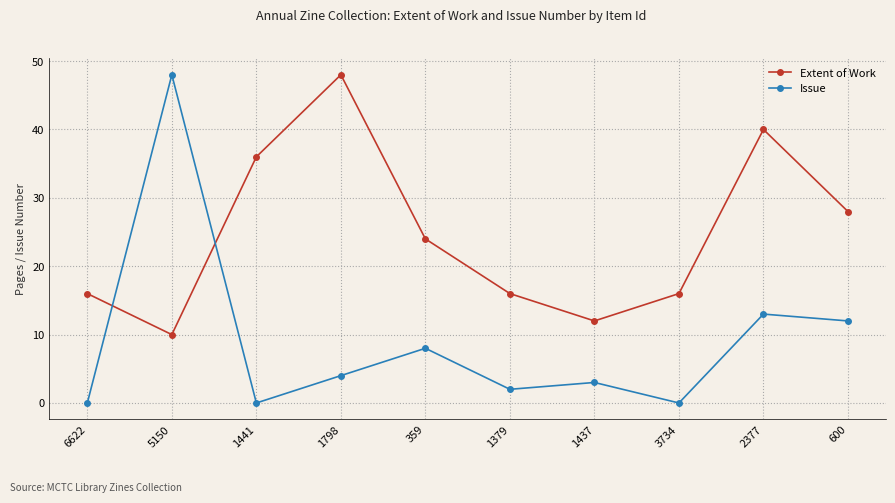

Rank the series by their average value, from highest to lowest.

Extent of Work, Issue